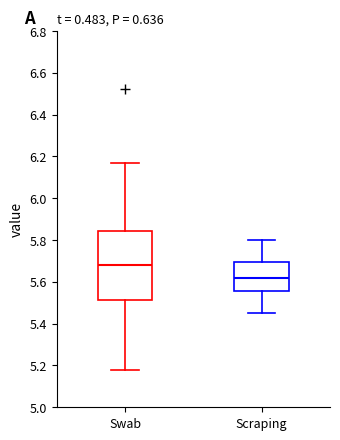

Reading left to right, read every box against the y-axis: the position of its median line, the range the box covers, and the ends of its whiskers. The values are not printed on the chart, so give them approximately, as read against the axis.

Swab: median 5.68, box 5.52 to 5.84, whiskers 5.18 to 6.18
Scraping: median 5.62, box 5.56 to 5.70, whiskers 5.46 to 5.80